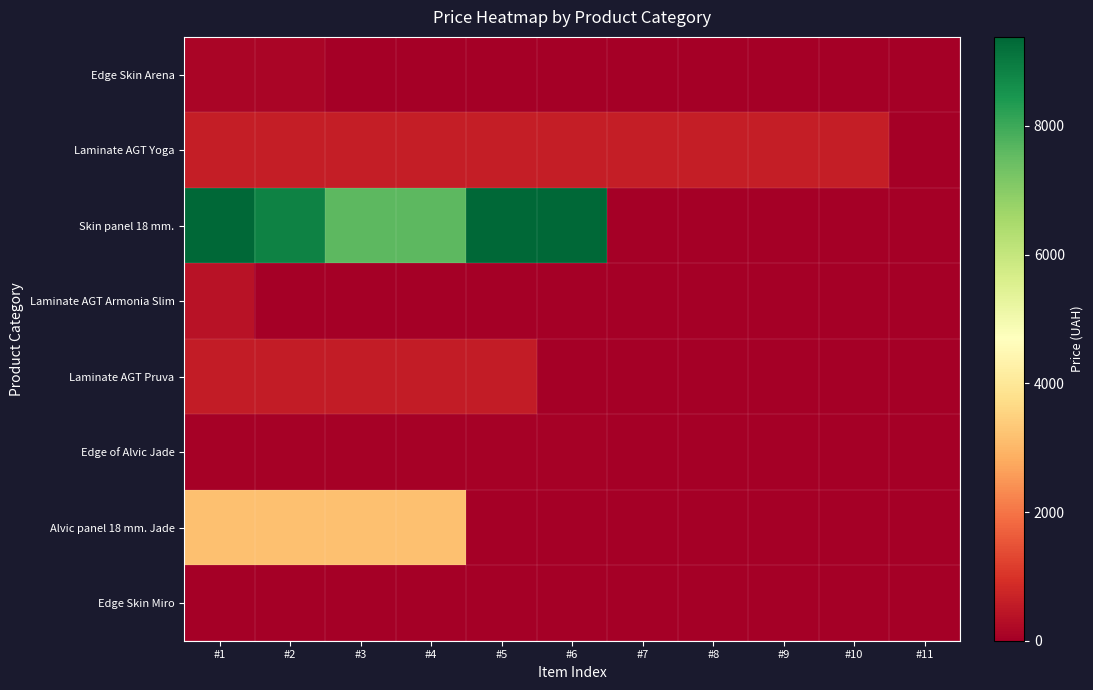

At which category is the sum across all series the highest?

#1